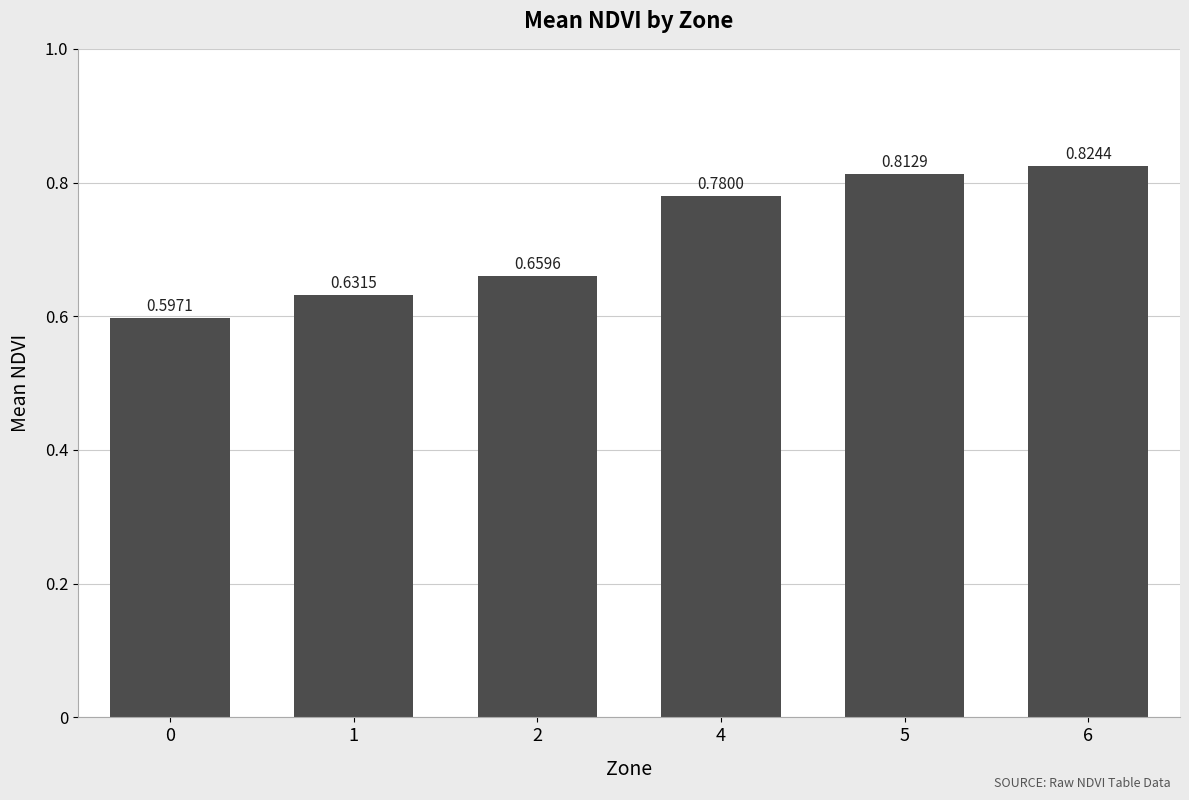

What is the difference between the second highest and second lowest values?

0.2